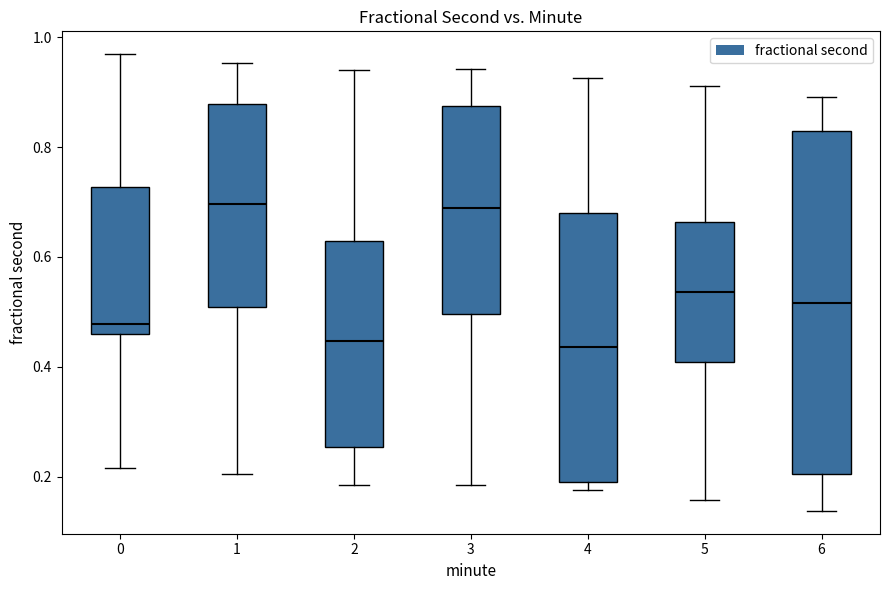

Comparing the boxes themselves (not the whiskers), which one is the tallest?

6